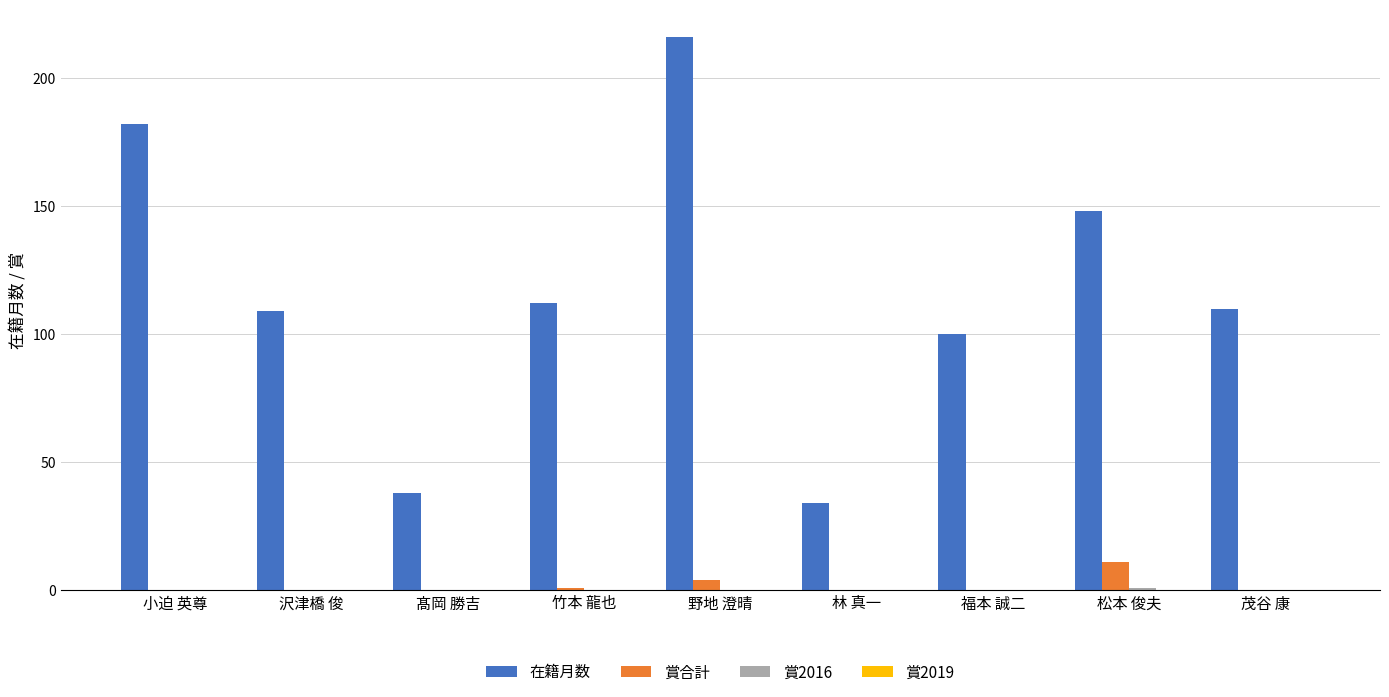

The value of 在籍月数 at 野地 澄晴 is 216. True or false?

True